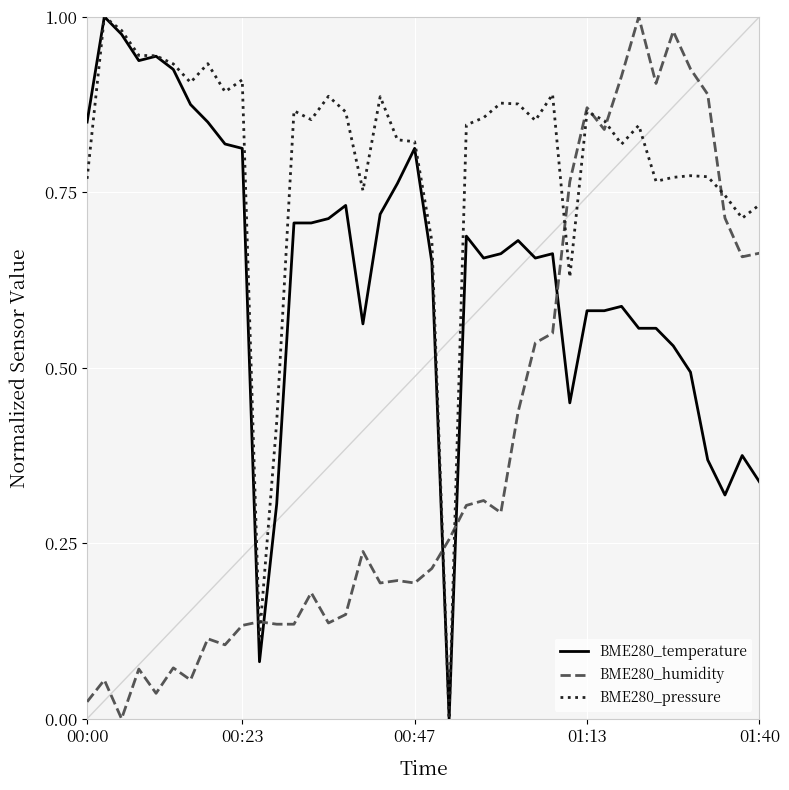

List the series in order of their overall mean, lowest first.

BME280_humidity, BME280_temperature, BME280_pressure